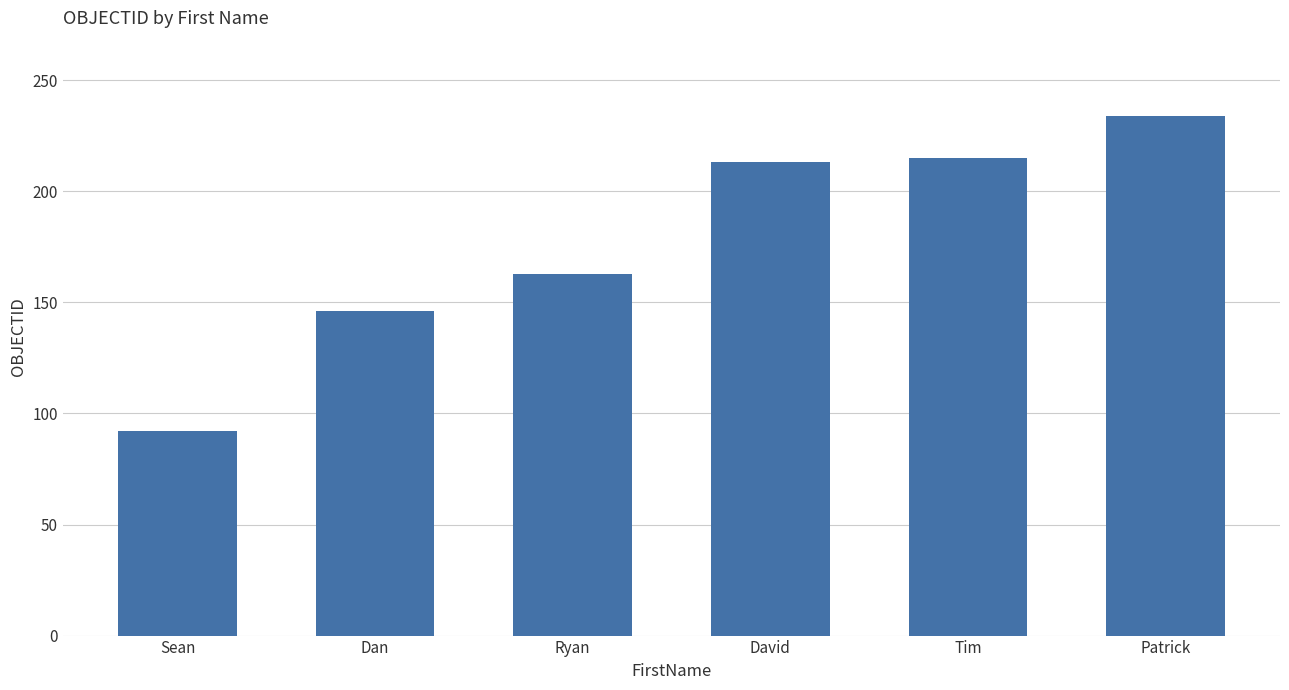

Which has a higher value, Patrick or Ryan?

Patrick